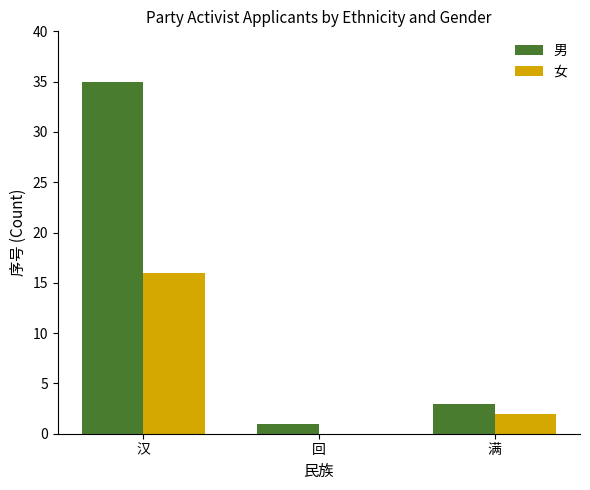

Is it true that 女 equals 5 at 汉?

False